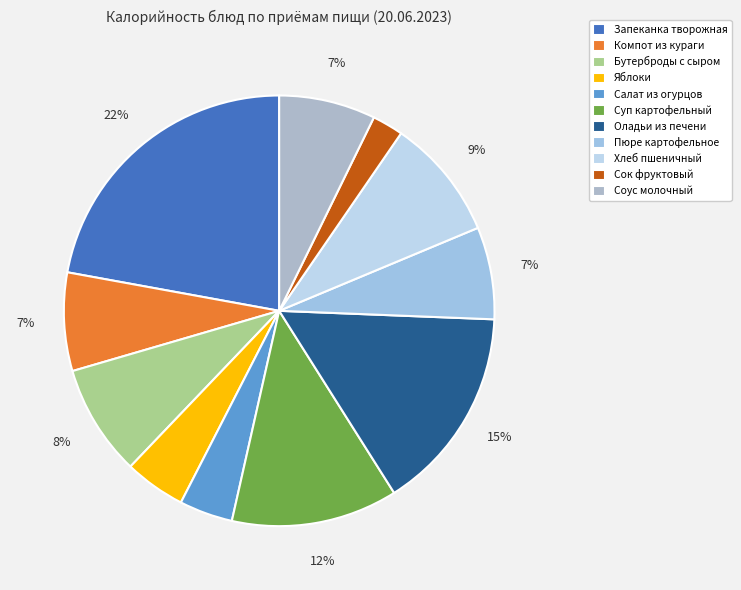

Combined, do Бутерброды с сыром and Яблоки account for over 50%?

No